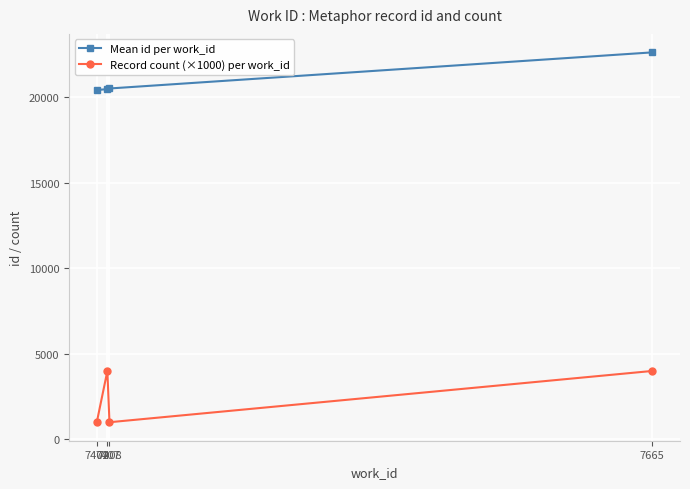

List the series in order of their peak value, lowest first.

Record count (×1000) per work_id, Mean id per work_id